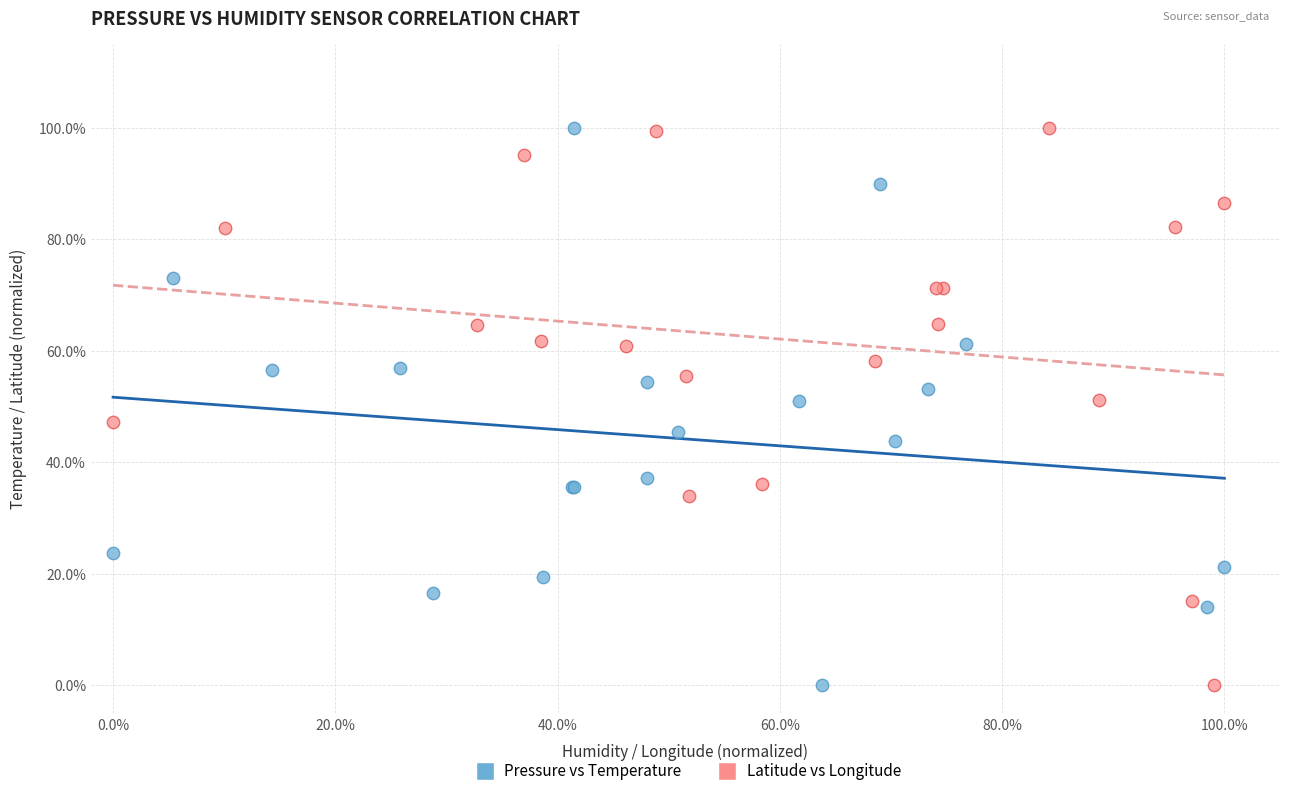

What are all the series names shown in the legend?

Pressure vs Temperature, Latitude vs Longitude